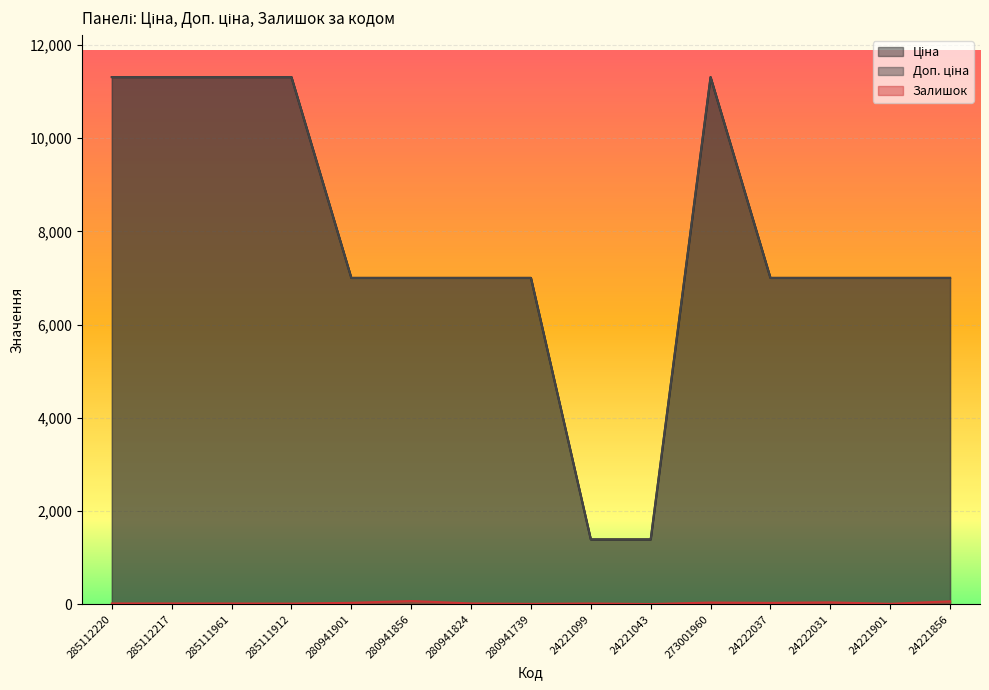

What is the greatest value displayed?

11312.5